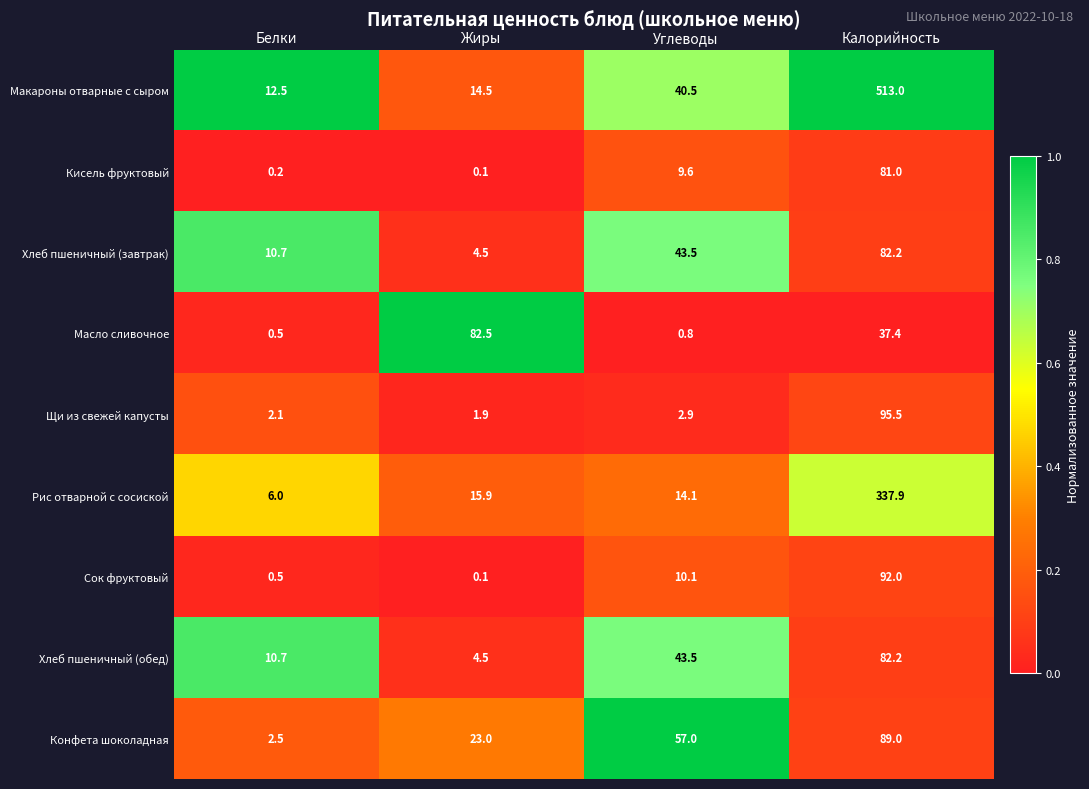

What is the total value across all series at Жиры?

147.0